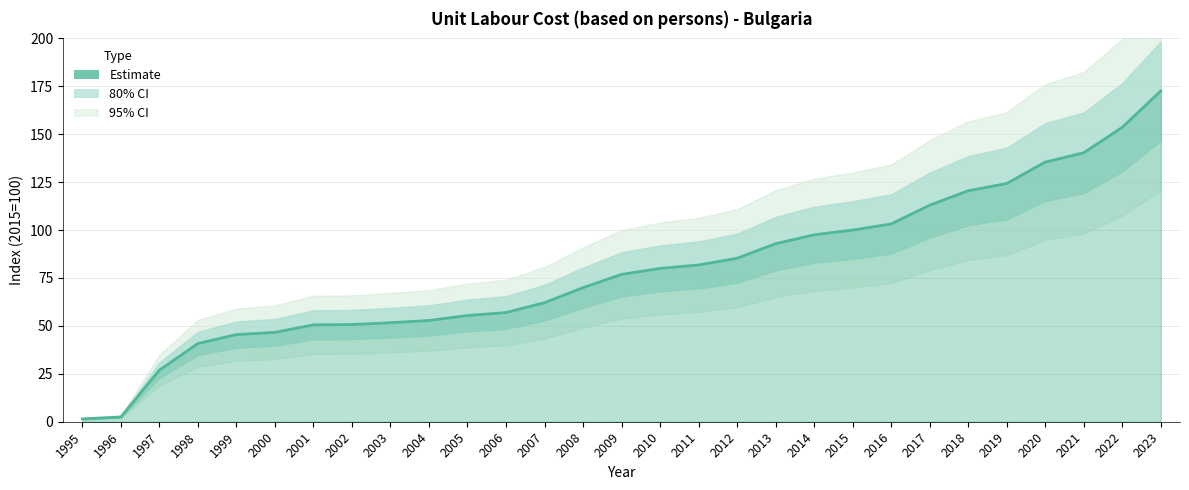

How many data points does each series have?

29